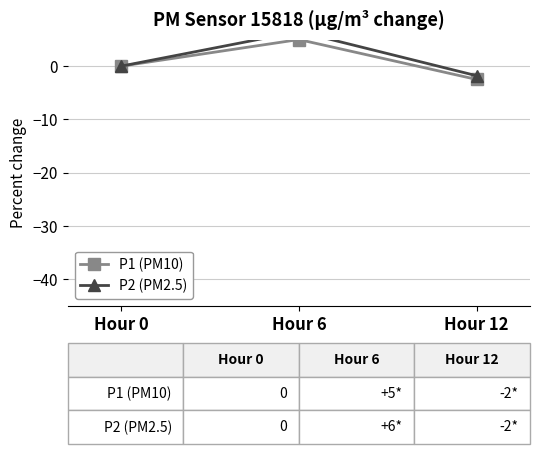

At which label does P2 (PM2.5) reach its minimum?

Hour 12